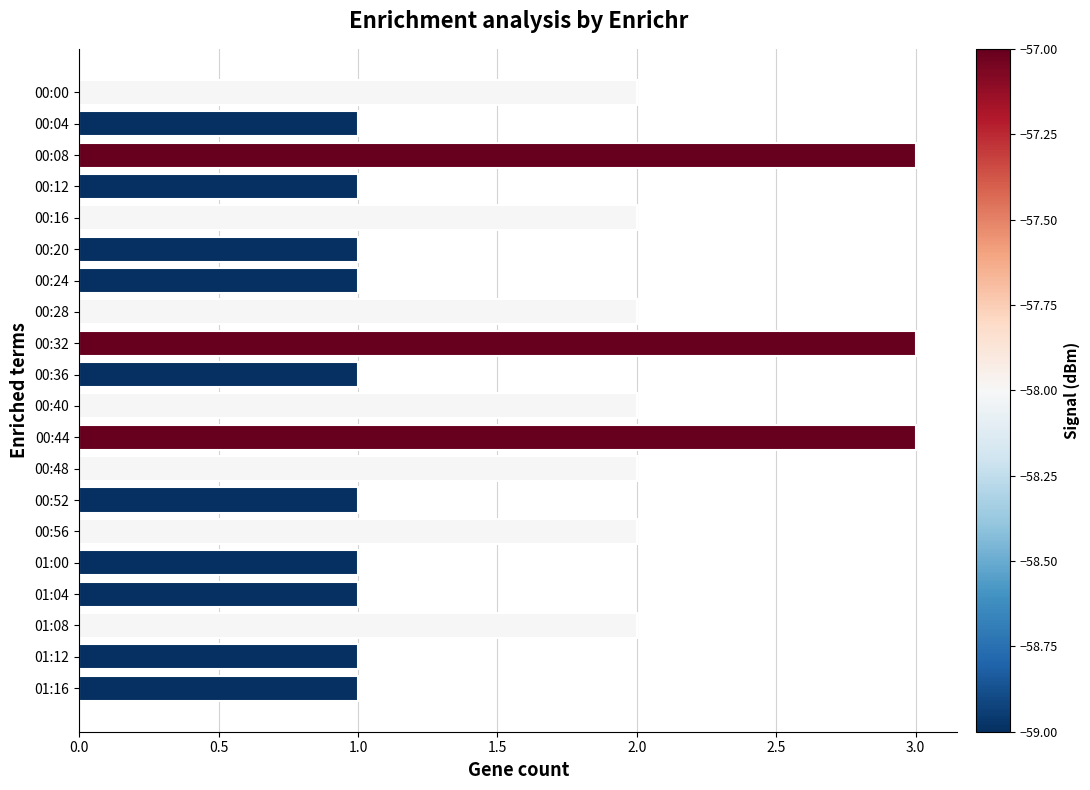

What is the change in value from 00:08 to 01:12?

-2.0